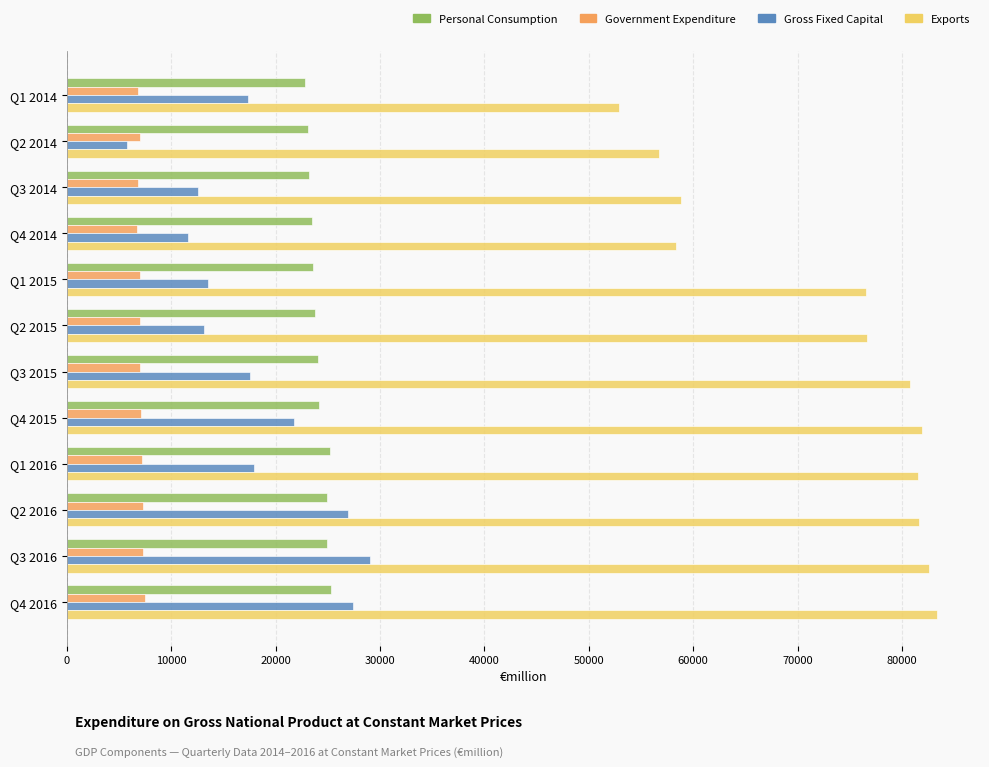

True or false: Exports has a value of 28790.3 at Q3 2014.

False